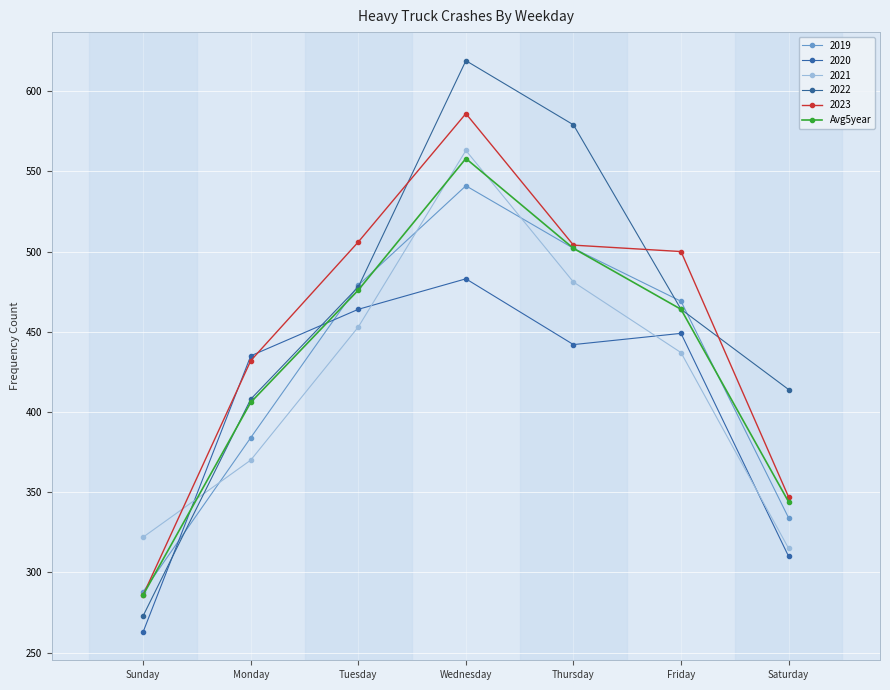

Does the chart display data point markers on the line(s)?

Yes